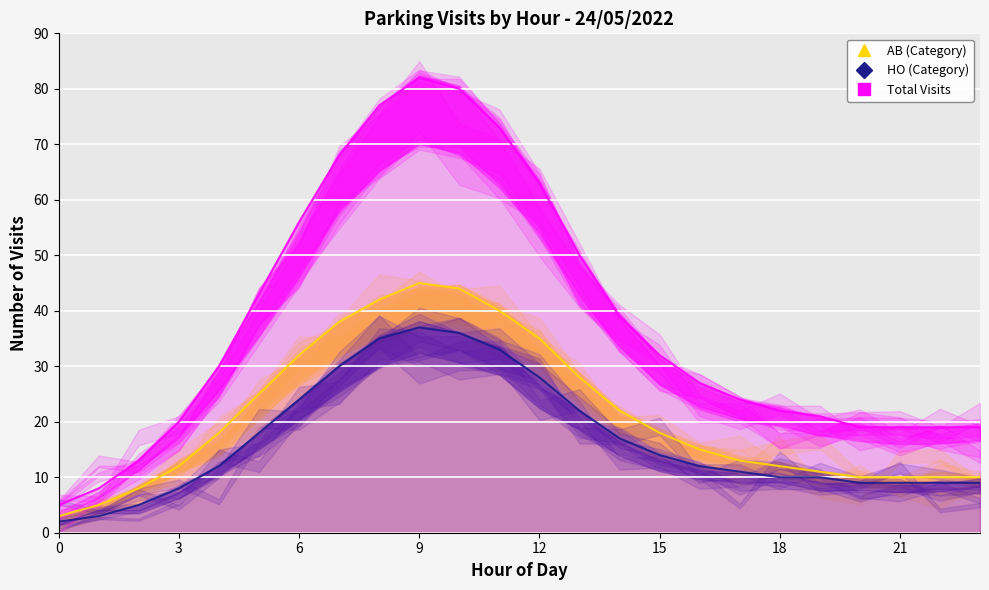

List the series in order of their overall mean, highest first.

Total, AB, HO